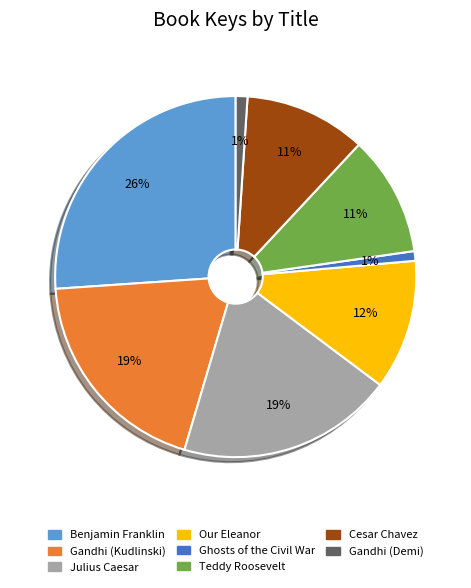

Is Cesar Chavez the majority of the pie?

No